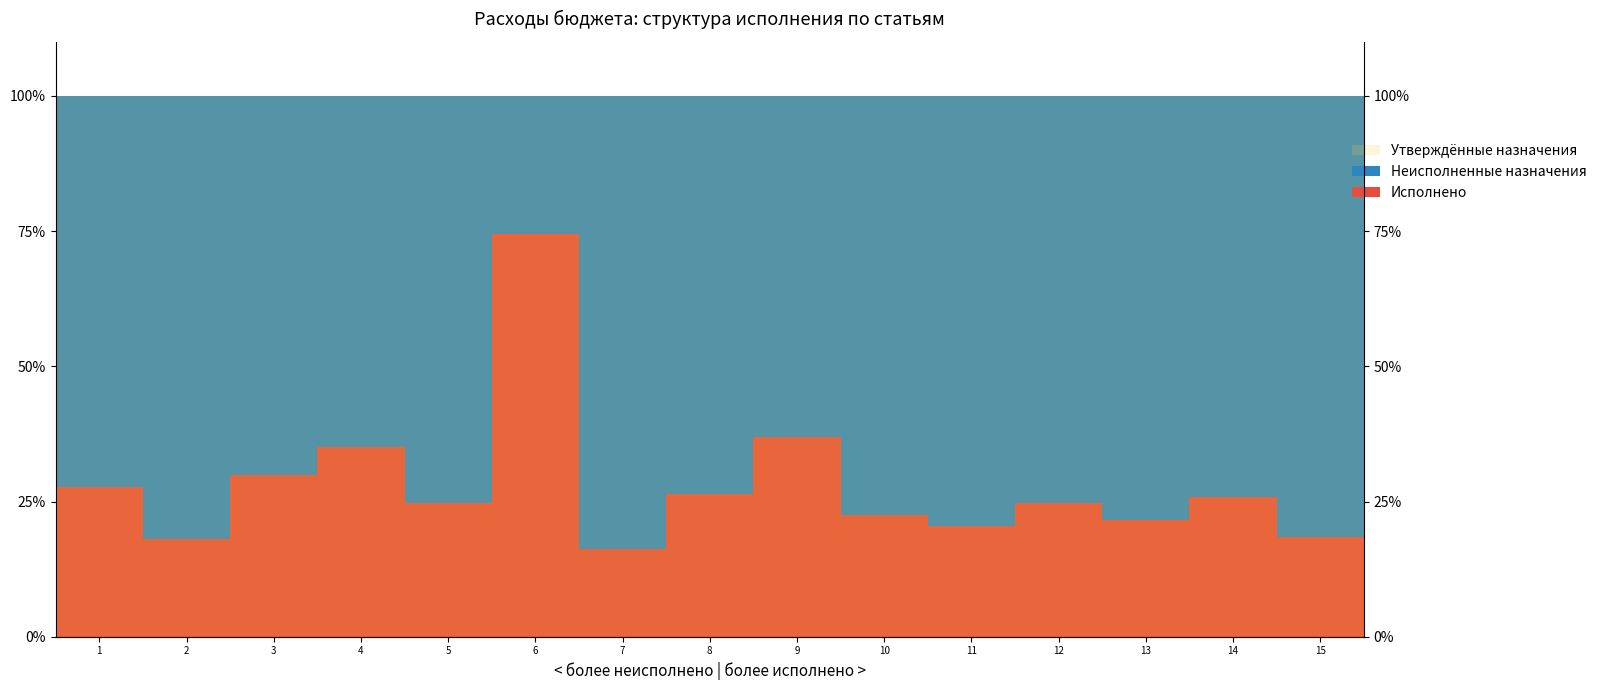

What is the maximum value shown in the chart?

100.0